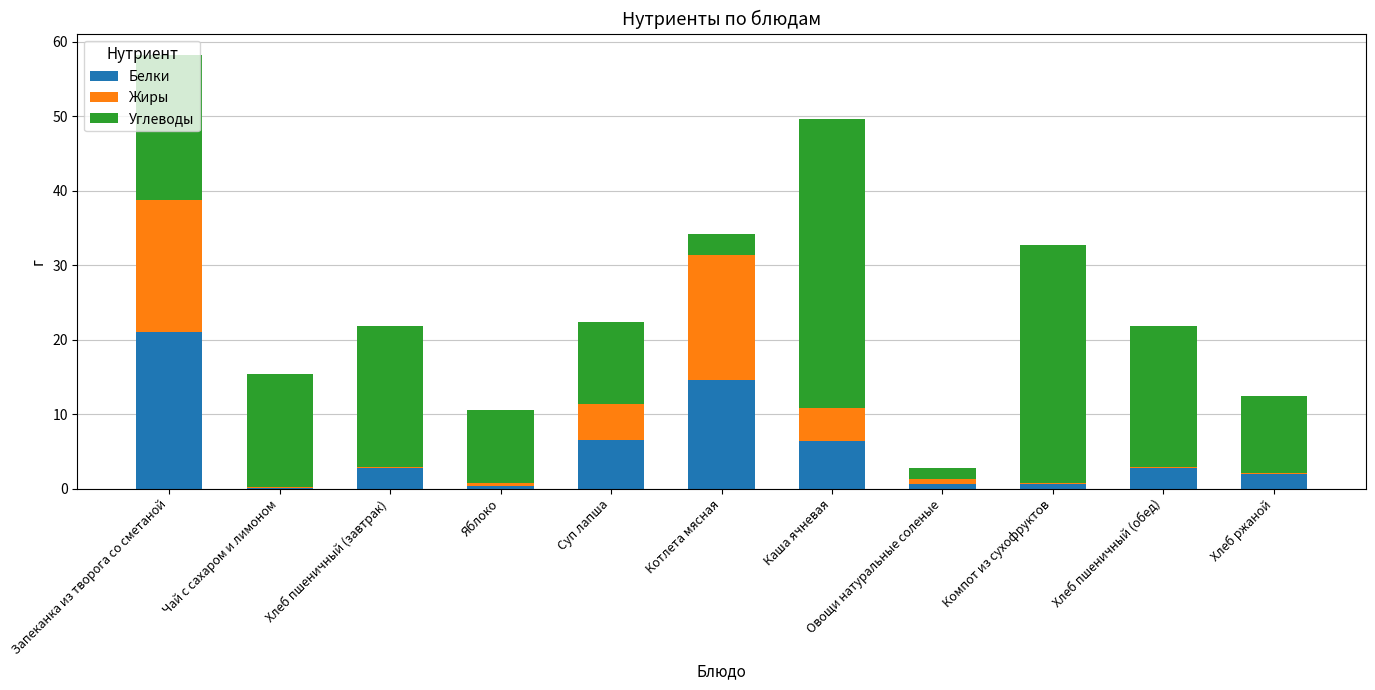

What is the highest value of the Белки series?

21.1